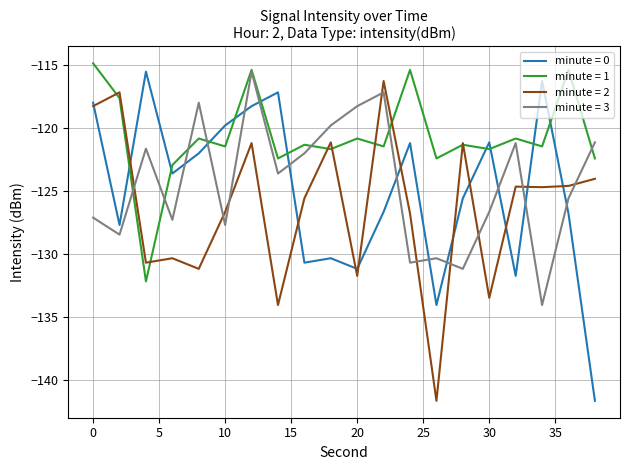

Which series has the largest total across all categories?

minute = 1